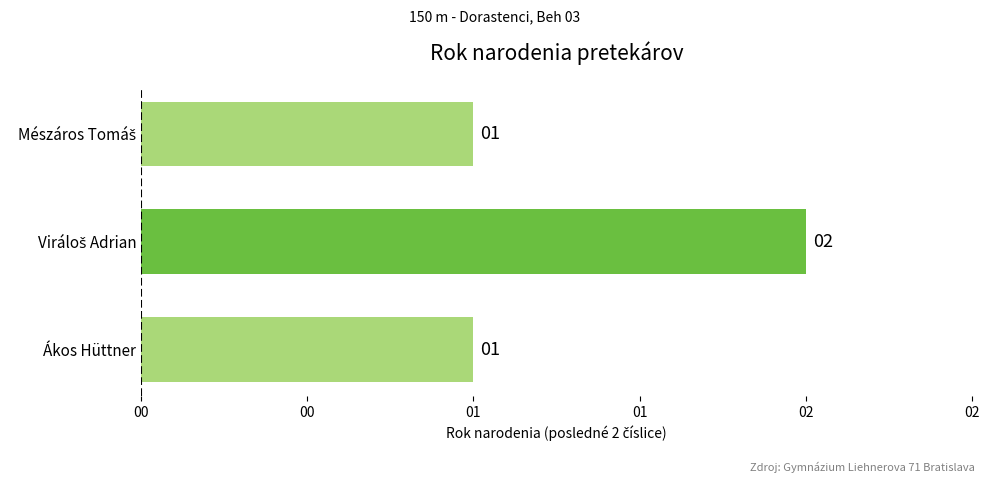

What is the smallest value displayed?

1